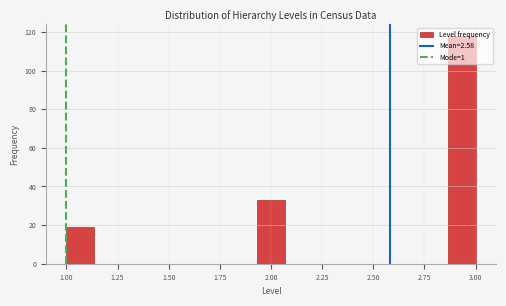

Read against the x-axis, roughly where is the centre of the tallest bar?

2.95